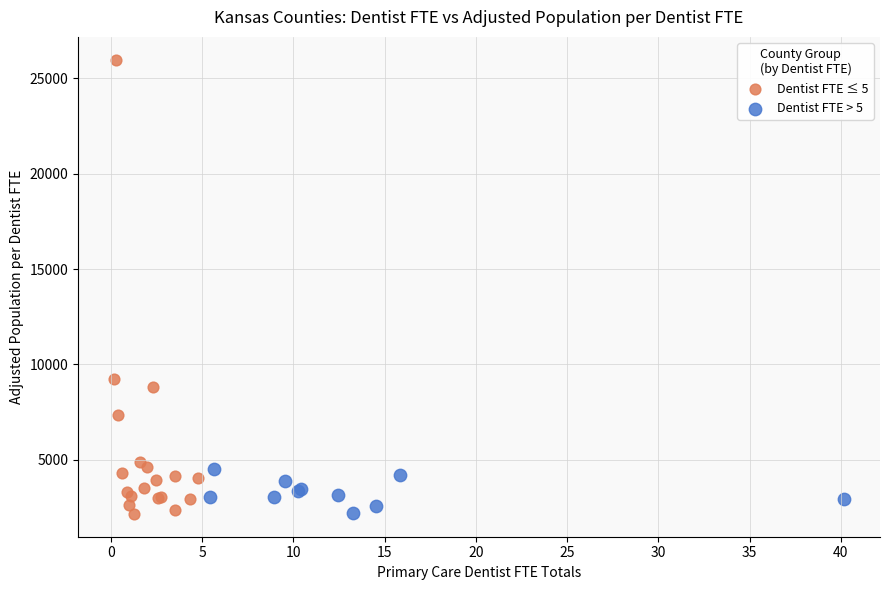

Which series has the widest spread of Y values?

Dentist FTE ≤ 5